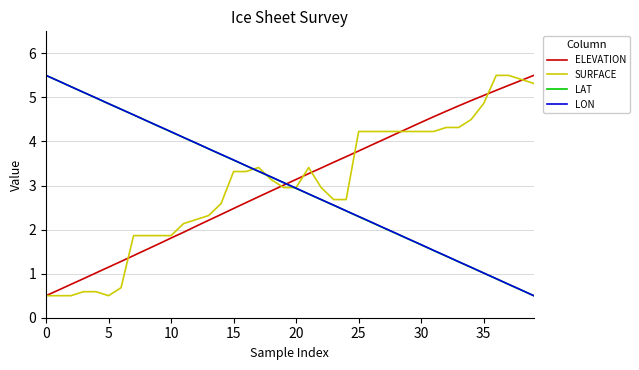

Count the number of categories in the chart.

40